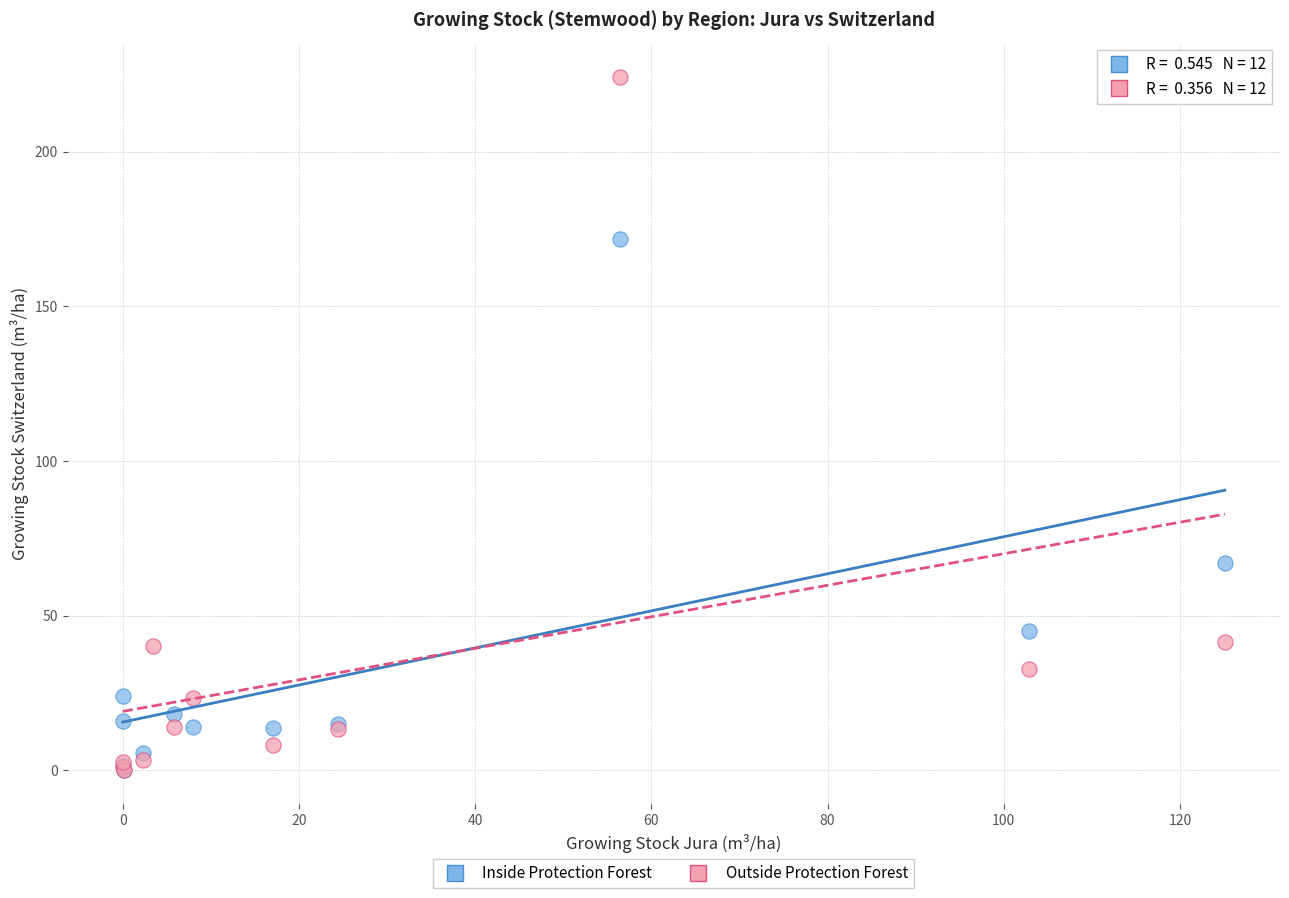

What are all the series names shown in the legend?

Inside Protection Forest, Outside Protection Forest